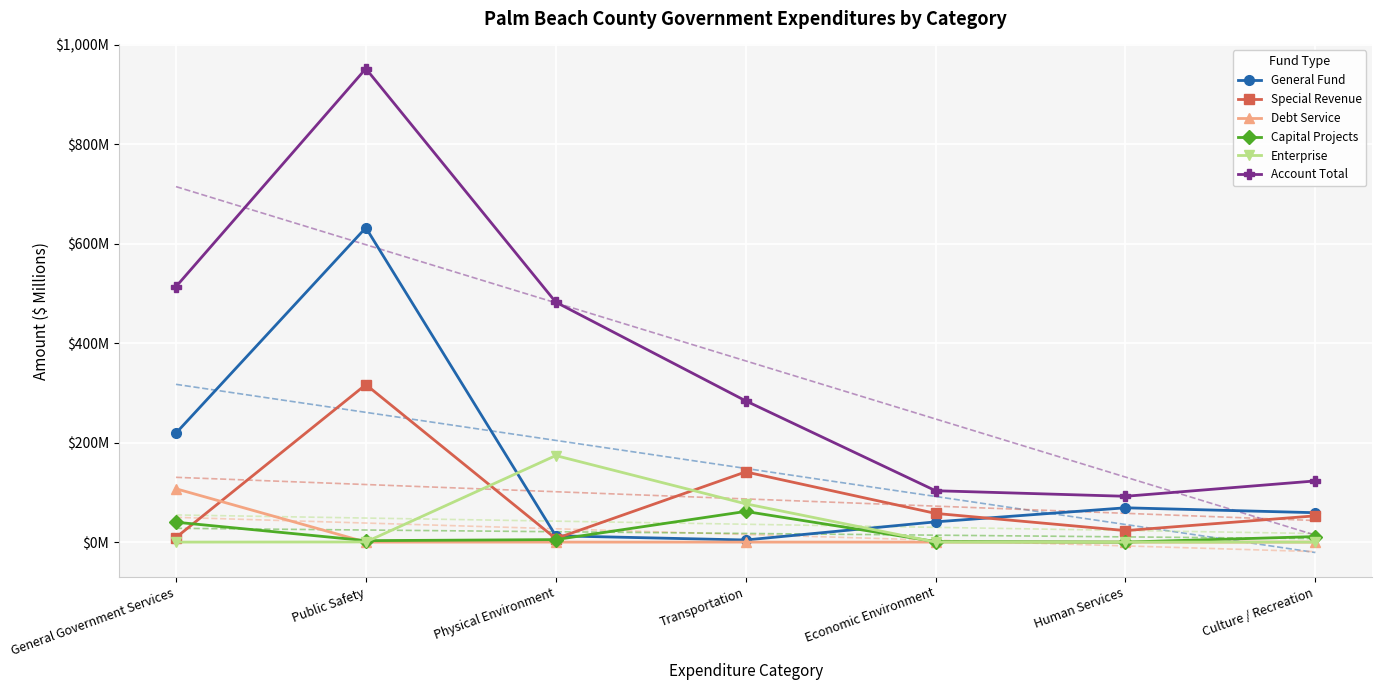

Reading left to right, transcribe all the data shown in this chart.

General Fund: 219.0	632.0	12.7	4.2	40.7	69.0	59.1
Special Revenue: 9.2	316.6	7.0	141.1	57.7	23.1	52.8
Debt Service: 107.2	0.0	0.0	0.0	0.0	0.0	0.0
Capital Projects: 40.0	2.9	5.0	61.6	1.0	0.0	11.1
Enterprise: 0.0	0.3	174.0	77.0	0.0	0.0	0.0
Account Total: 513.4	951.8	482.4	284.0	103.3	92.1	123.0